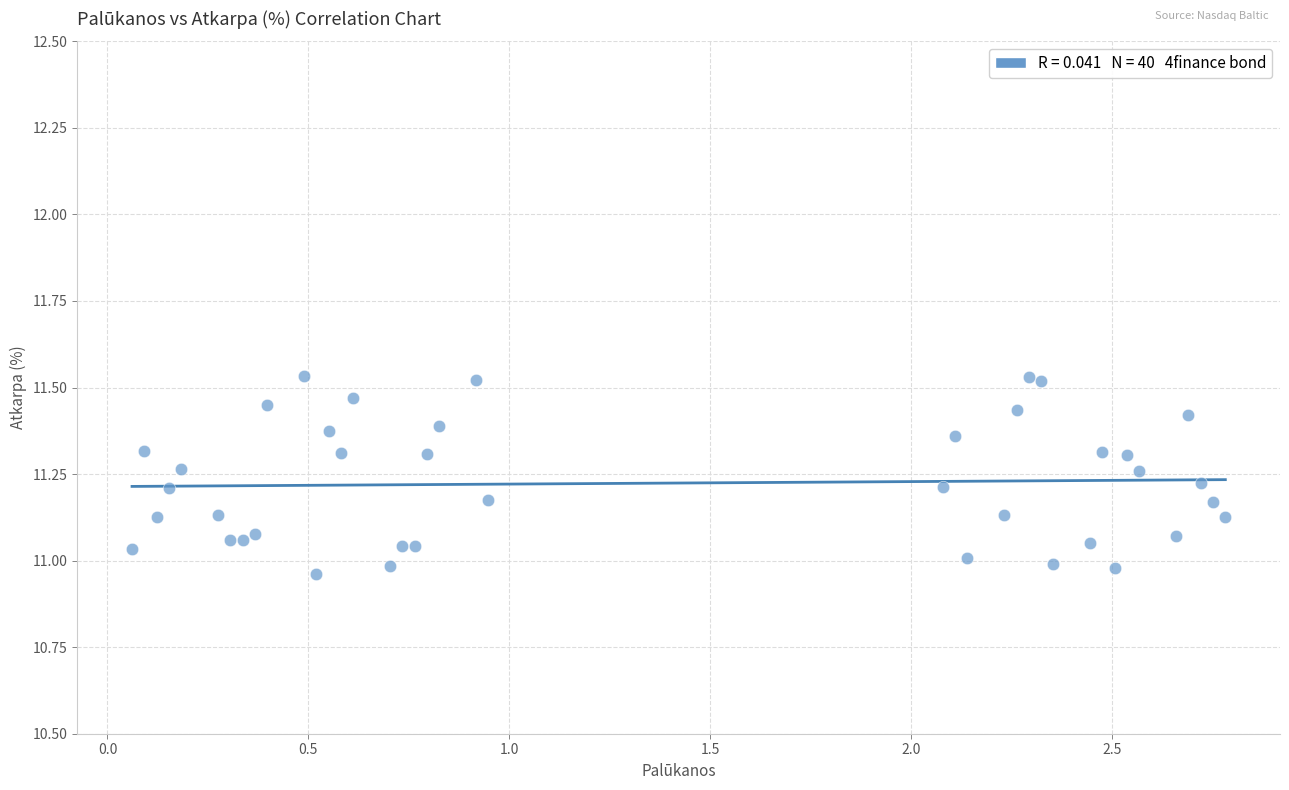

What is the range of X values (max minus min)?

2.7